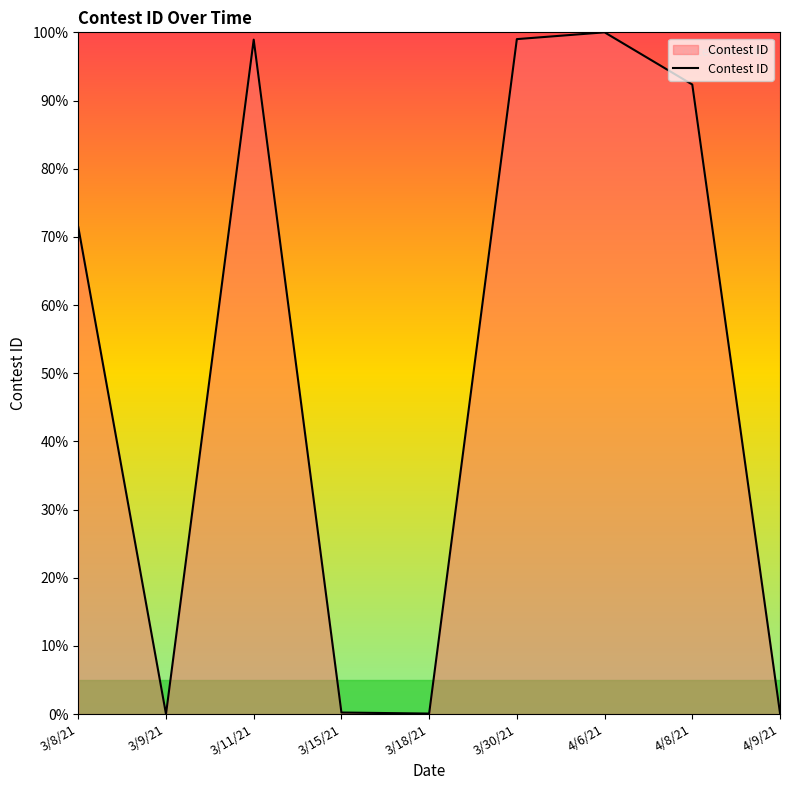

What is the difference between the maximum and second lowest values?

99.9